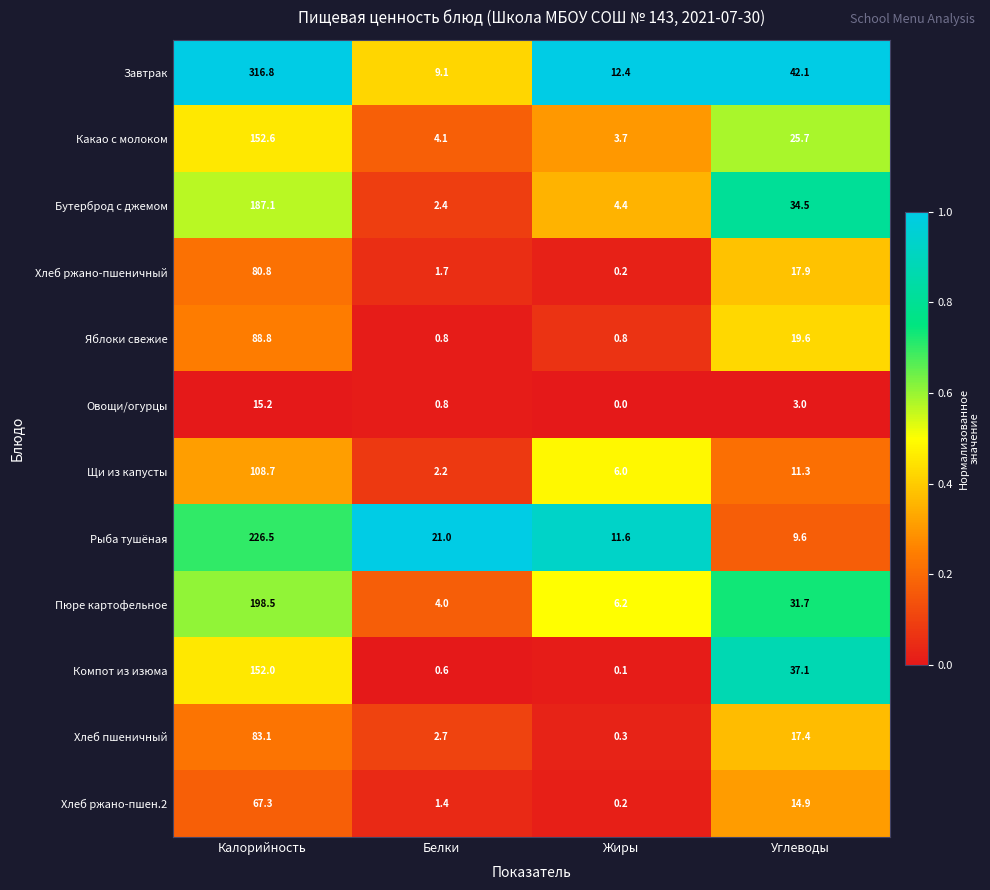

What is the total value across all series at Калорийность?

1677.4